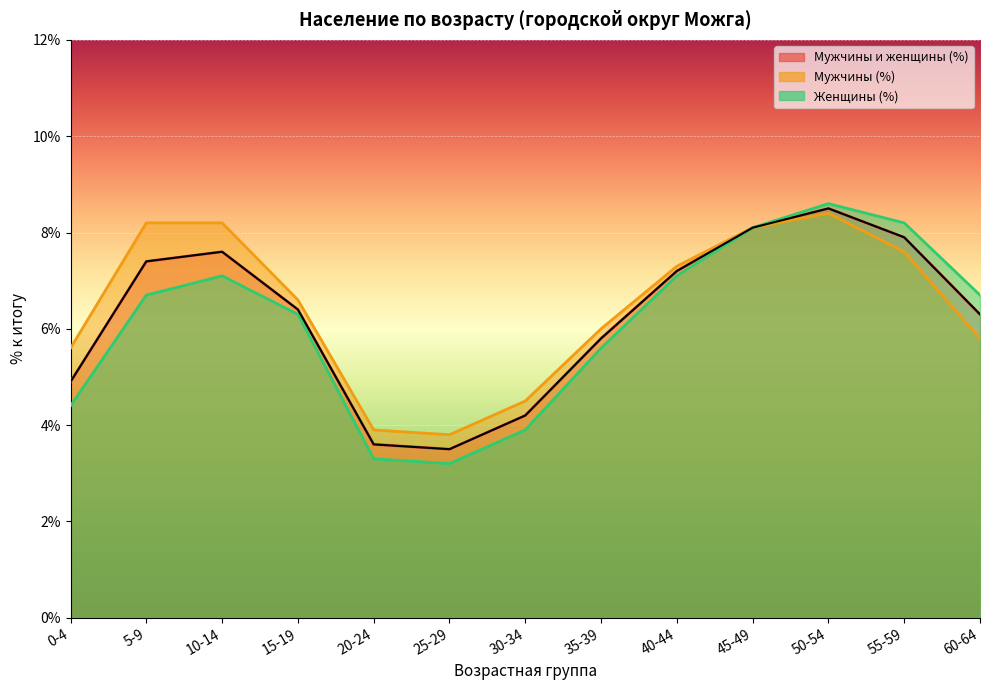

Rank the series by their average value, from lowest to highest.

Женщины (%), Мужчины и женщины (%), Мужчины (%)